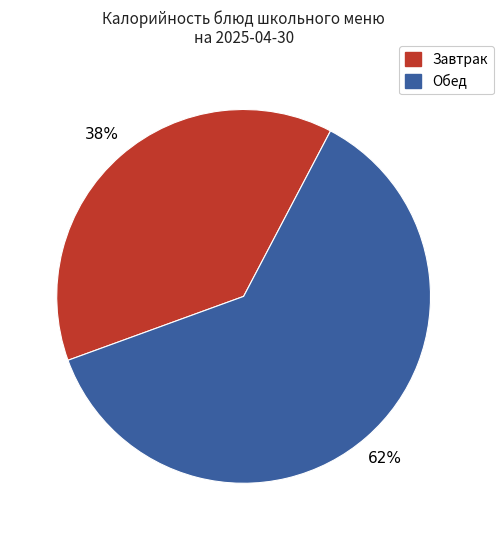

How many segments does this pie chart have?

2